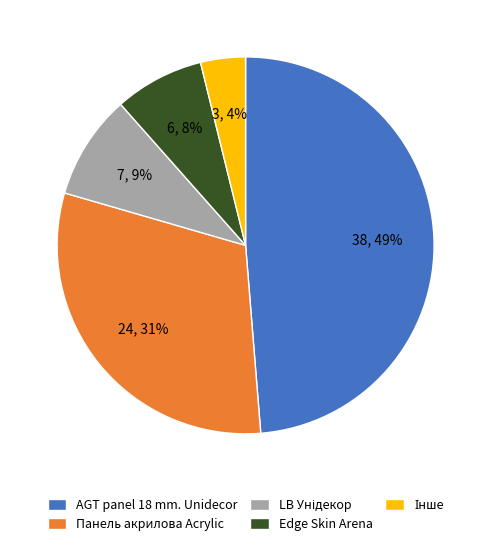

Do Edge Skin Arena and AGT panel 18 mm. Unidecor together represent more than half of the pie?

Yes